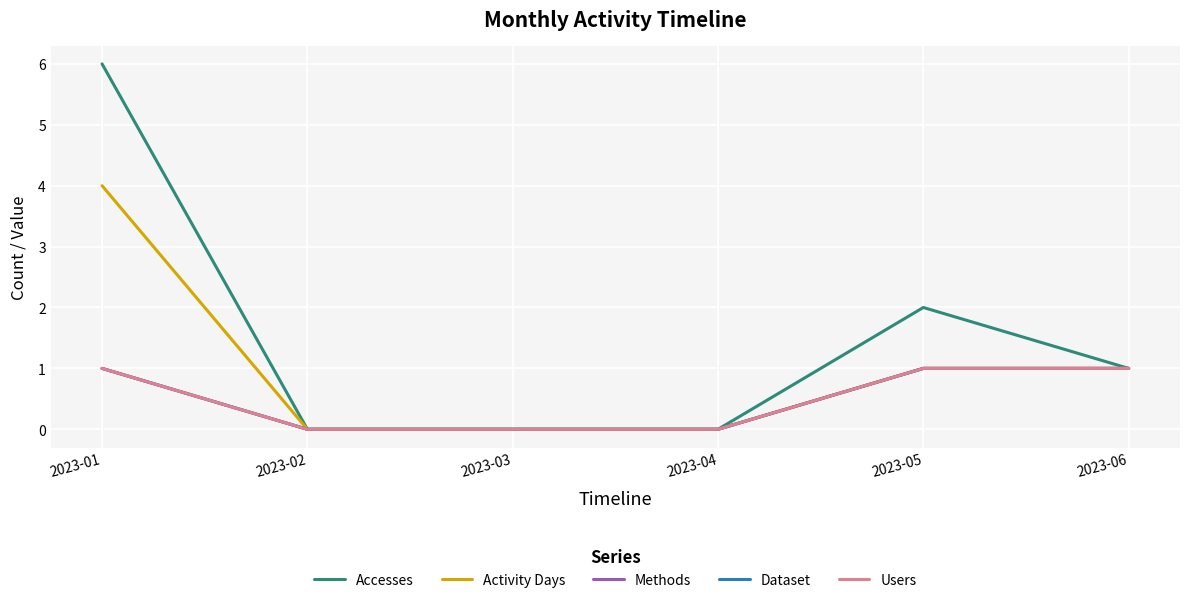

Does the chart have visible grid lines?

Yes